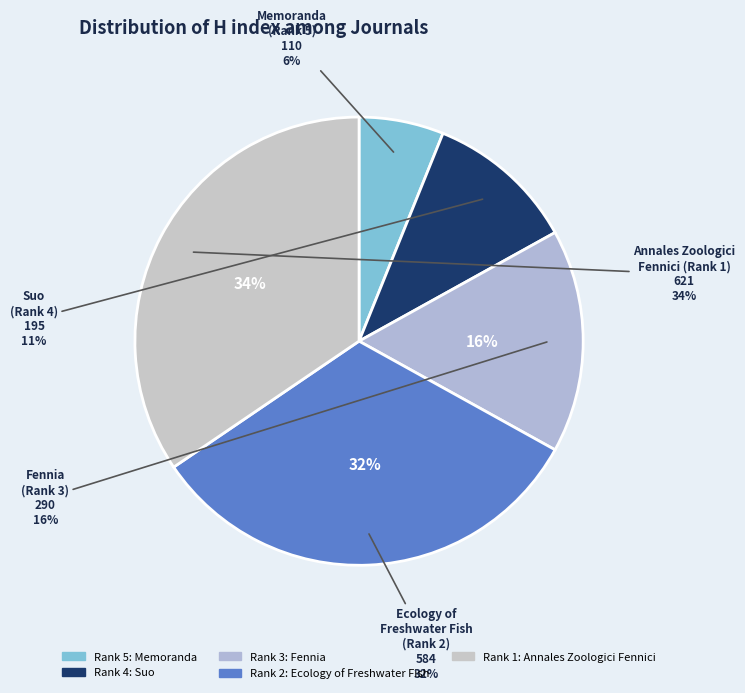

Do Annales Zoologici Fennici (Rank 1) and Memoranda (Rank 5) together represent more than half of the pie?

No